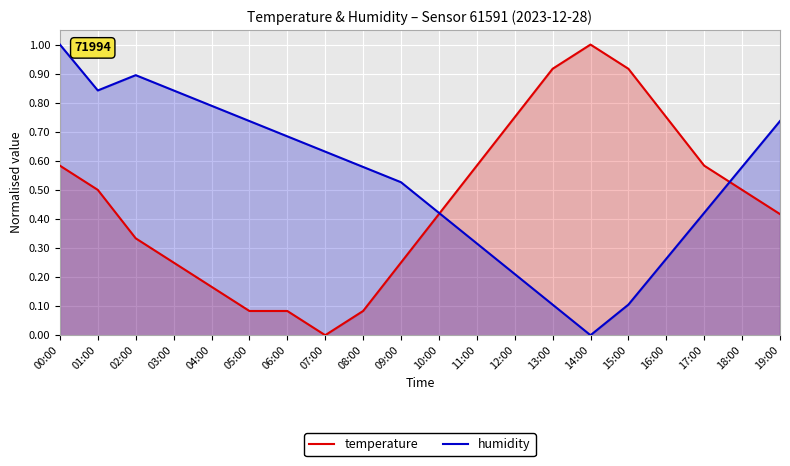

Where is the first local maximum for humidity?

02:00